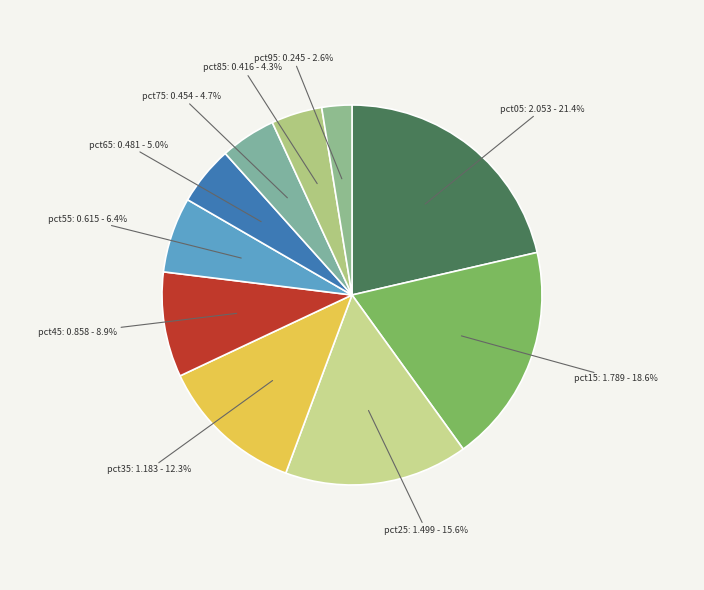

What is the smallest slice in the pie chart?

pct95